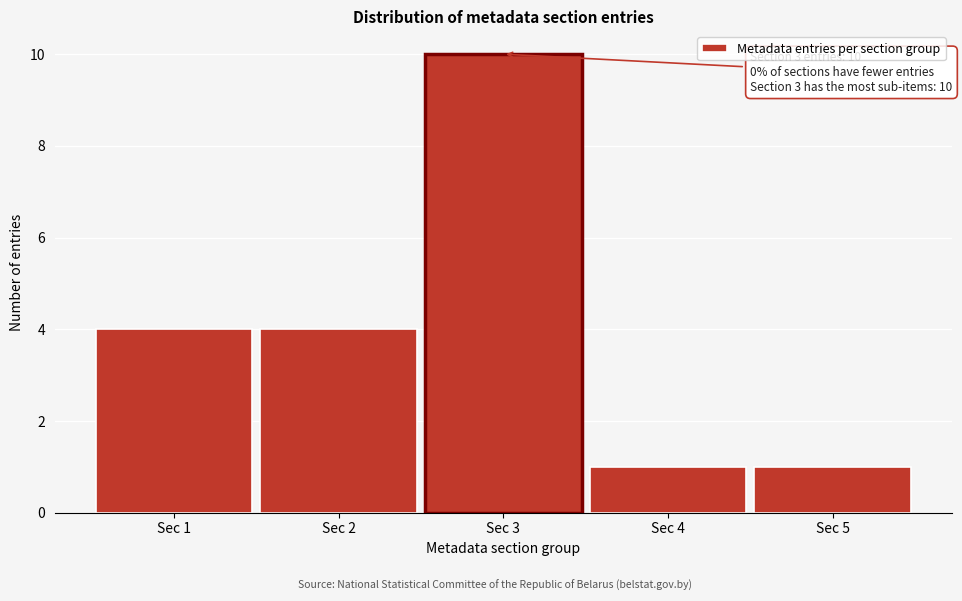

Reading left to right, list all the values displayed in this chart.

Sec 1=4	Sec 2=4	Sec 3=10	Sec 4=1	Sec 5=1